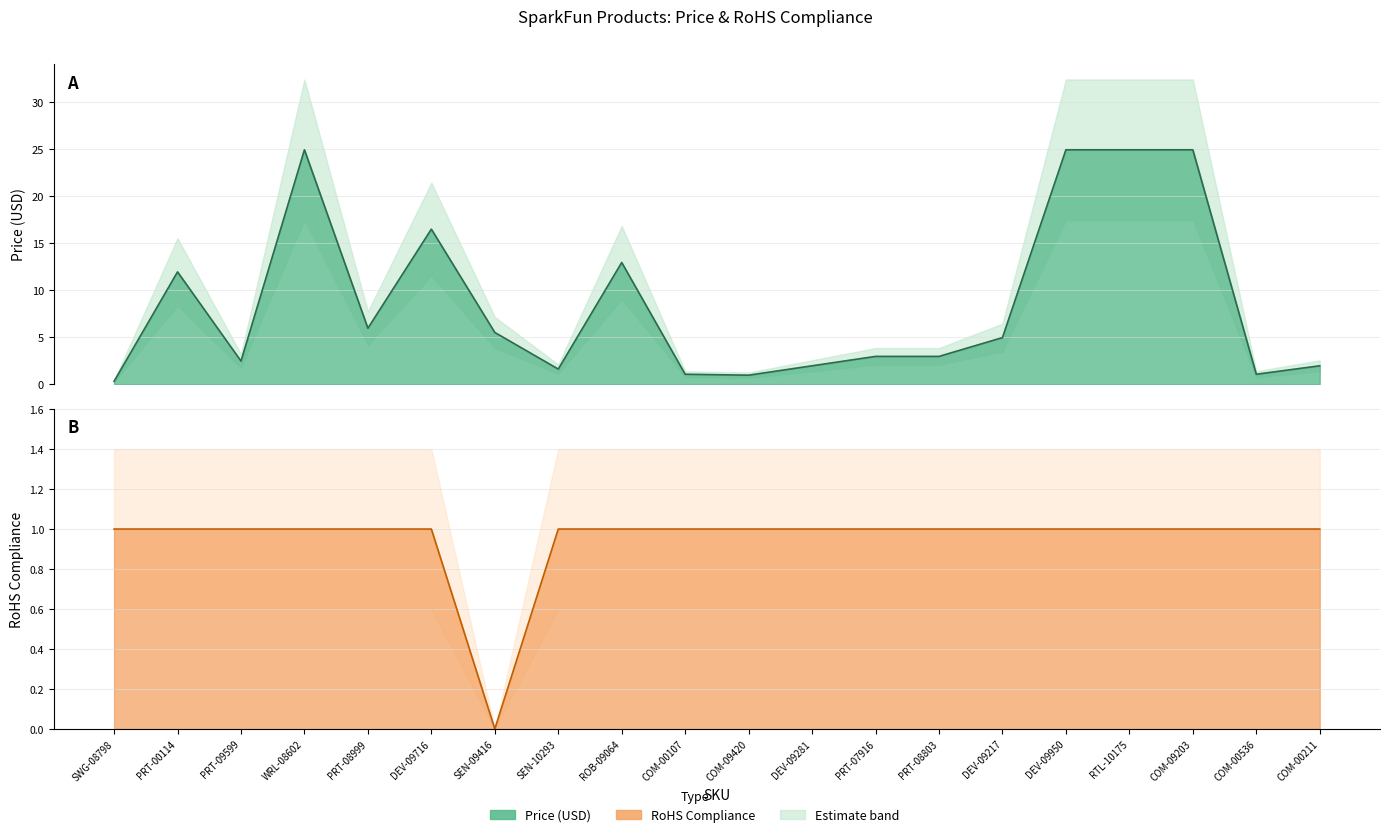

Rank the series at PRT-09599 from highest to lowest value.

Price (USD), RoHS Compliance